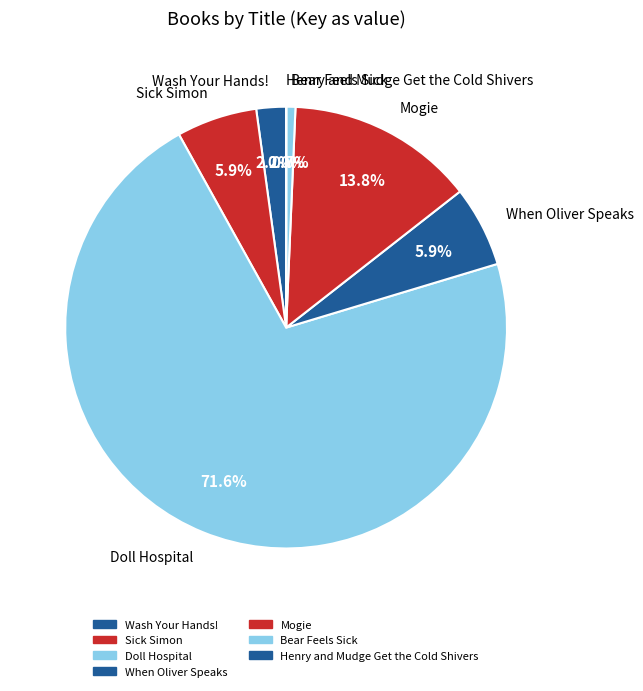

Is the sum of Mogie and Bear Feels Sick greater than half?

No